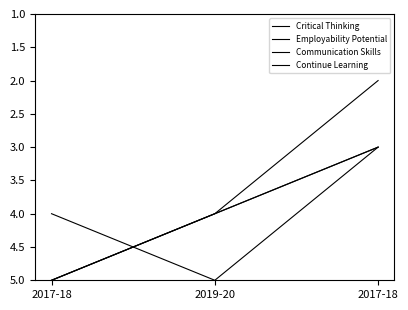

At how many categories does at least one series exceed 2?

3